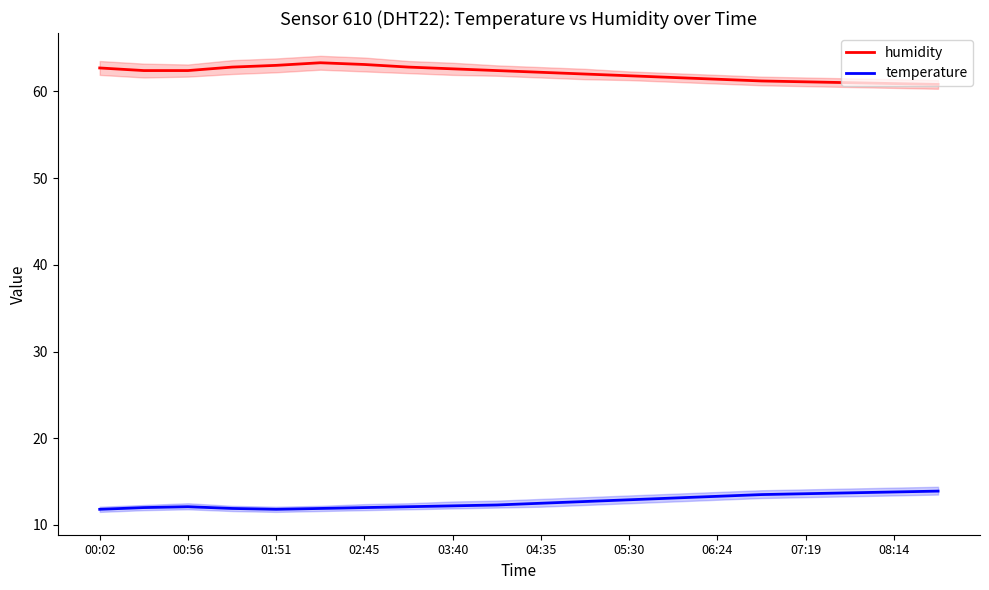

What is the difference between the maximum and minimum values in the humidity series?

2.5